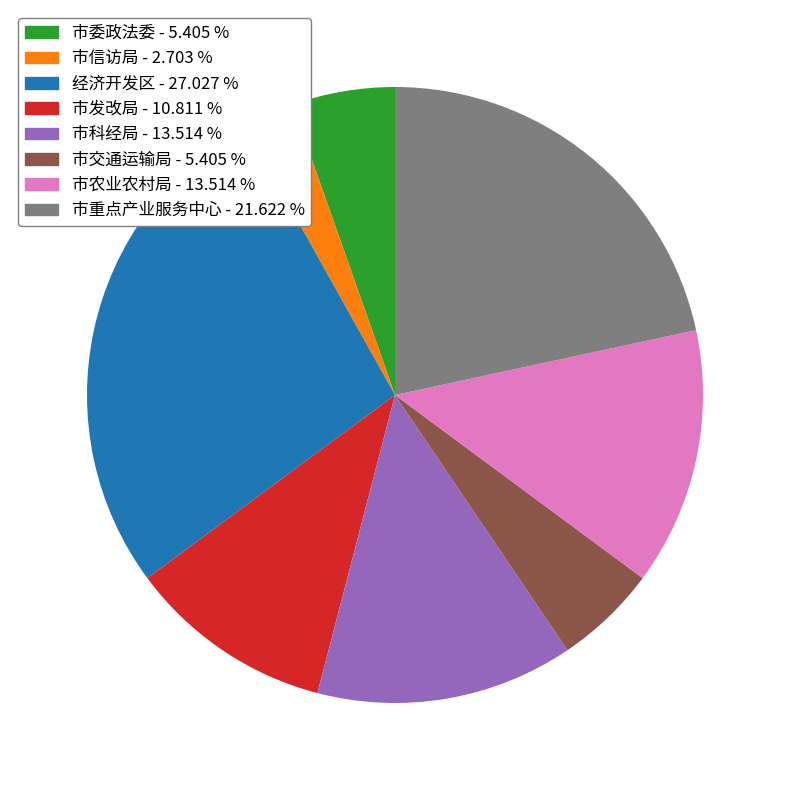

Which category has the biggest portion of the pie?

经济开发区